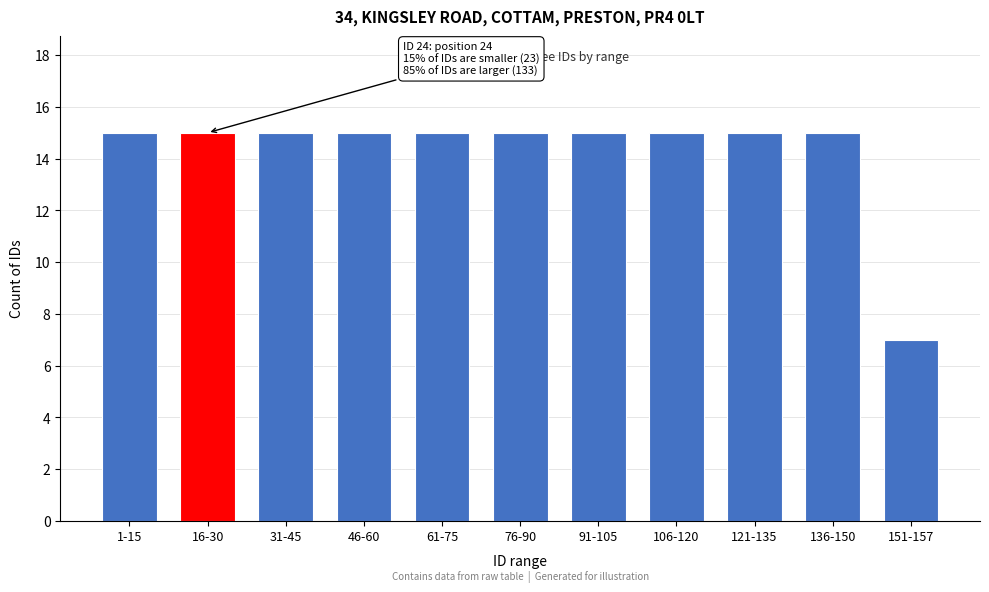

Reading left to right, list all the values displayed in this chart.

15	15	15	15	15	15	15	15	15	15	7